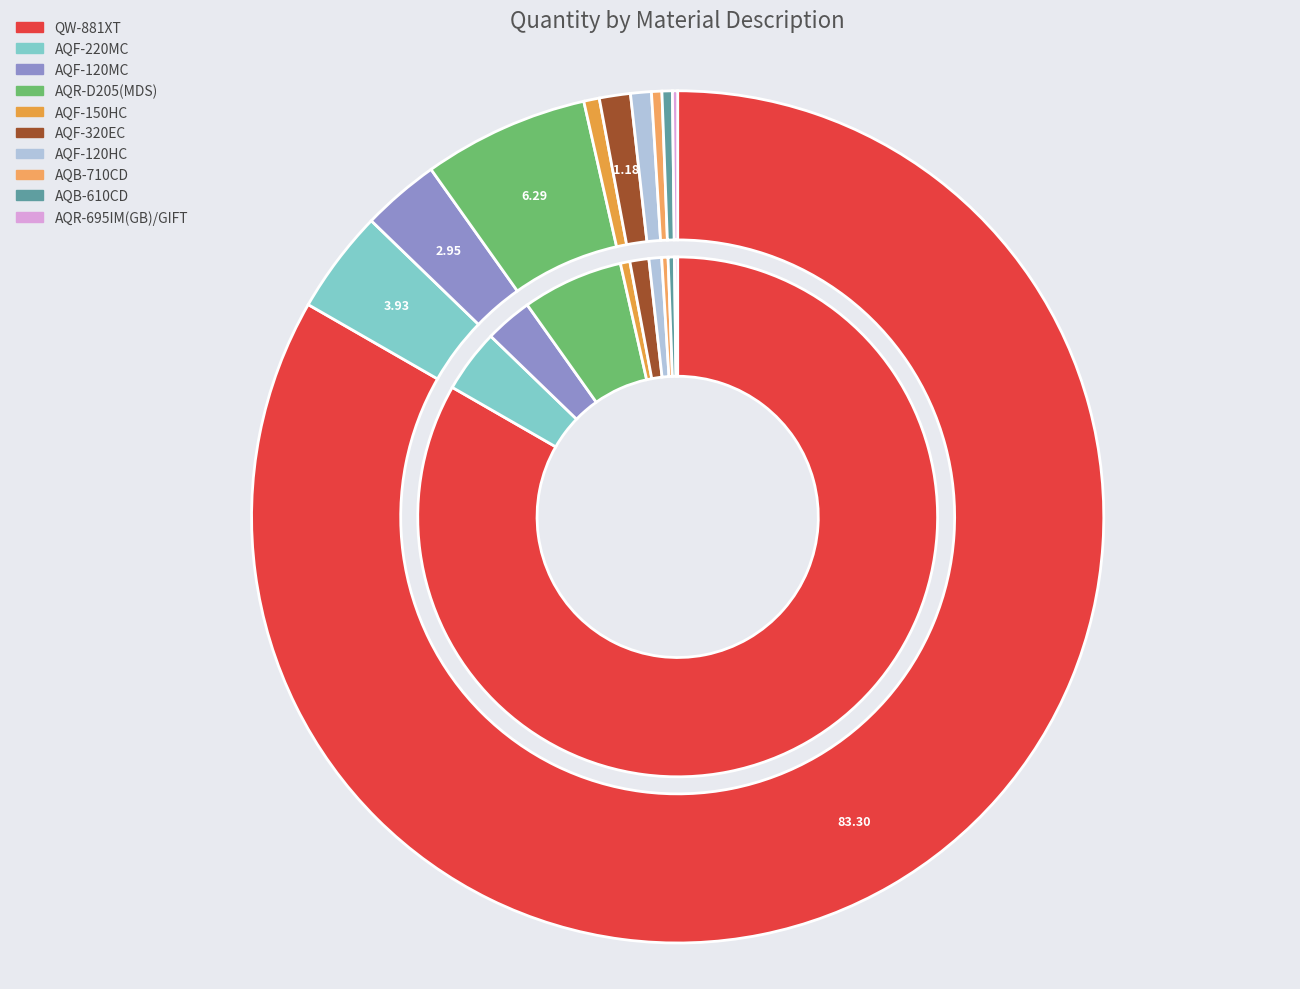

To the nearest percent, what is the average slice percentage?

10%